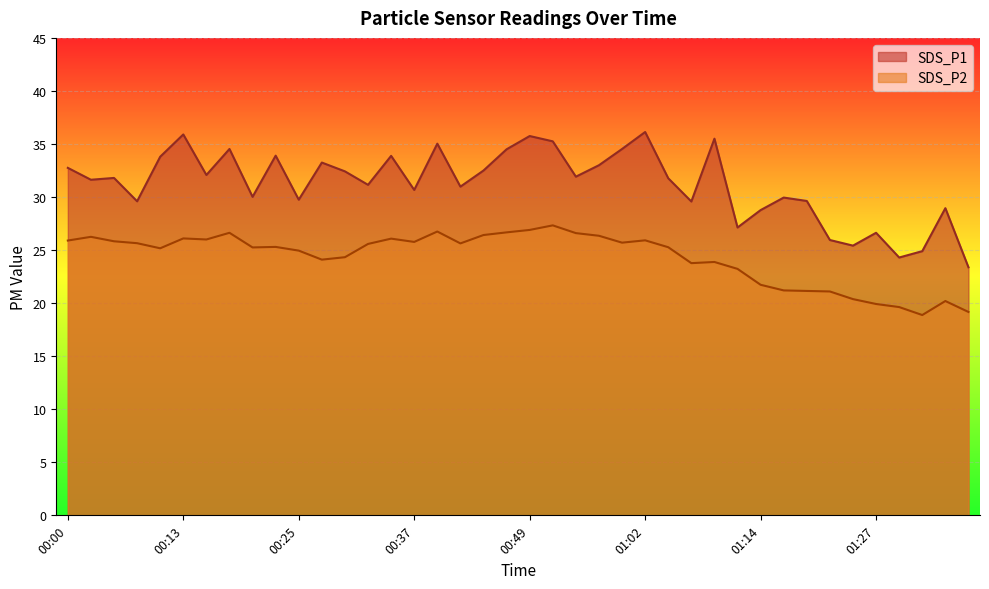

True or false: SDS_P1 and SDS_P2 intersect in this chart.

False